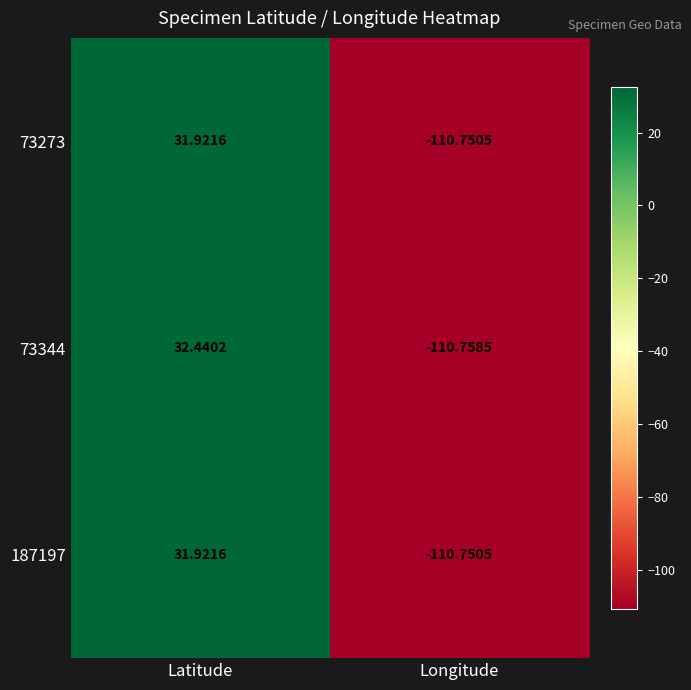

List the labels in order of 187197 value, largest first.

Latitude, Longitude